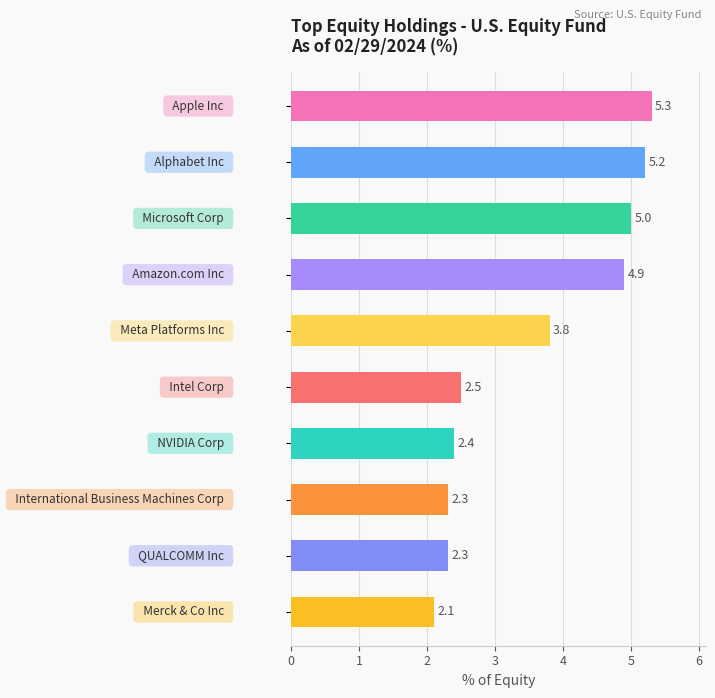

What is the average value?

3.6